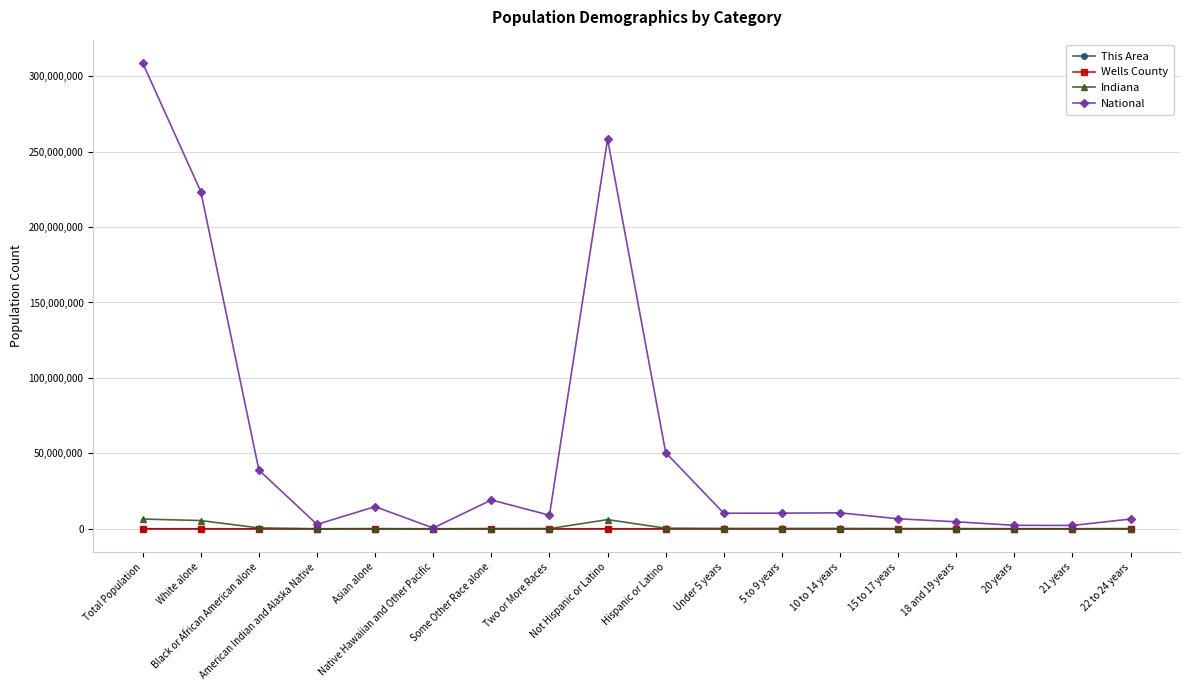

Which series has the largest total across all categories?

National